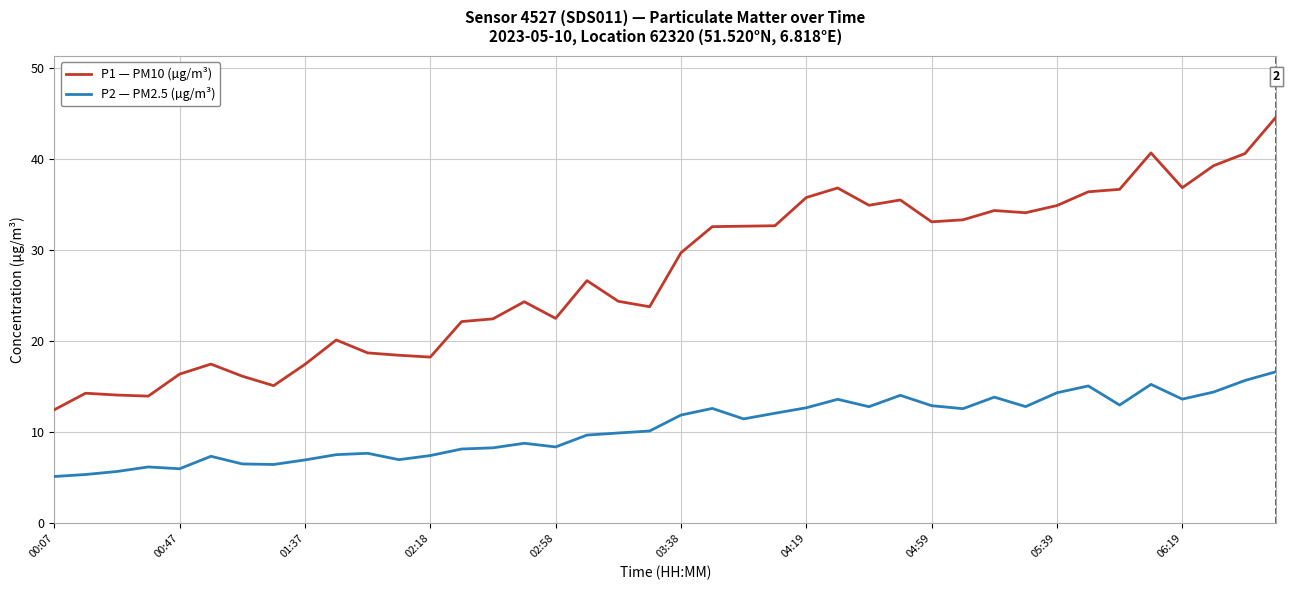

What is the maximum value for P2 — PM2.5 (µg/m³)?

16.7